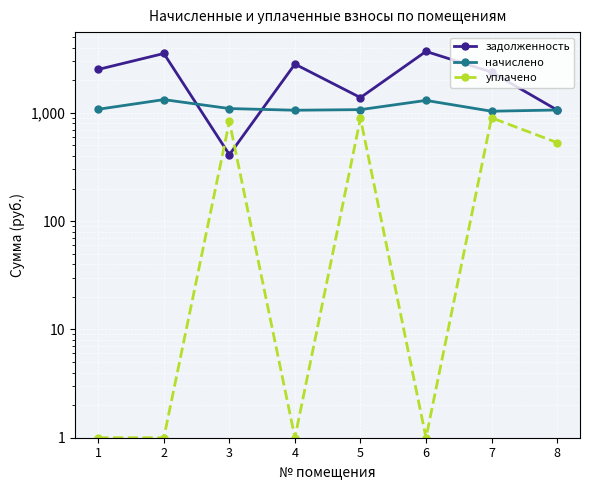

Is the value of начислено at 6 greater than the value of уплачено at 4?

Yes